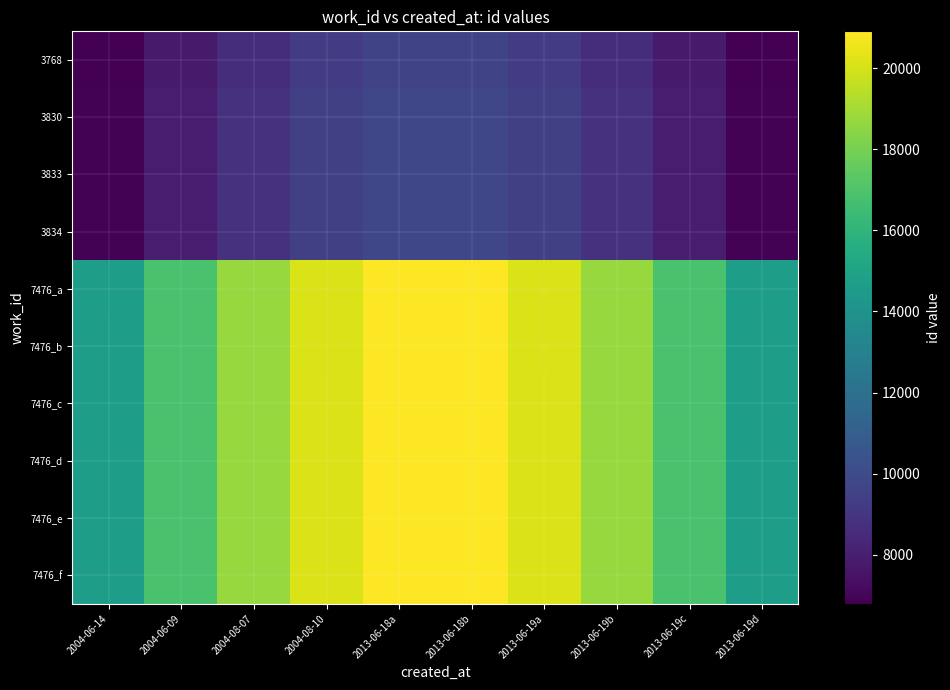

Reading left to right, extract all data points from this chart.

3768: 2004-06-14=6799.8	2004-06-09=7796.5	2004-08-07=8673.0	2004-08-10=9323.6	2013-06-18a=9669.7	2013-06-18b=9669.7	2013-06-19a=9323.6	2013-06-19b=8673.0	2013-06-19c=7796.5	2013-06-19d=6799.8
3830: 2004-06-14=6901.3	2004-06-09=7912.9	2004-08-07=8802.5	2004-08-10=9462.7	2013-06-18a=9814.1	2013-06-18b=9814.1	2013-06-19a=9462.7	2013-06-19b=8802.5	2013-06-19c=7912.9	2013-06-19d=6901.3
3833: 2004-06-14=6904.8	2004-06-09=7916.9	2004-08-07=8806.9	2004-08-10=9467.5	2013-06-18a=9819.0	2013-06-18b=9819.0	2013-06-19a=9467.5	2013-06-19b=8806.9	2013-06-19c=7916.9	2013-06-19d=6904.8
3834: 2004-06-14=6905.5	2004-06-09=7917.7	2004-08-07=8807.8	2004-08-10=9468.5	2013-06-18a=9820.0	2013-06-18b=9820.0	2013-06-19a=9468.5	2013-06-19b=8807.8	2013-06-19c=7917.7	2013-06-19d=6905.5
7476_a: 2004-06-14=14677.6	2004-06-09=16829.0	2004-08-07=18721.0	2004-08-10=20125.2	2013-06-18a=20872.4	2013-06-18b=20872.4	2013-06-19a=20125.2	2013-06-19b=18721.0	2013-06-19c=16829.0	2013-06-19d=14677.6
7476_b: 2004-06-14=14681.8	2004-06-09=16833.9	2004-08-07=18726.3	2004-08-10=20131.0	2013-06-18a=20878.4	2013-06-18b=20878.4	2013-06-19a=20131.0	2013-06-19b=18726.3	2013-06-19c=16833.9	2013-06-19d=14681.8
7476_c: 2004-06-14=14690.9	2004-06-09=16844.3	2004-08-07=18738.0	2004-08-10=20143.5	2013-06-18a=20891.3	2013-06-18b=20891.3	2013-06-19a=20143.5	2013-06-19b=18738.0	2013-06-19c=16844.3	2013-06-19d=14690.9
7476_d: 2004-06-14=14698.6	2004-06-09=16853.1	2004-08-07=18747.8	2004-08-10=20154.0	2013-06-18a=20902.3	2013-06-18b=20902.3	2013-06-19a=20154.0	2013-06-19b=18747.8	2013-06-19c=16853.1	2013-06-19d=14698.6
7476_e: 2004-06-14=14699.3	2004-06-09=16853.9	2004-08-07=18748.7	2004-08-10=20155.0	2013-06-18a=20903.3	2013-06-18b=20903.3	2013-06-19a=20155.0	2013-06-19b=18748.7	2013-06-19c=16853.9	2013-06-19d=14699.3
7476_f: 2004-06-14=14700.0	2004-06-09=16854.7	2004-08-07=18749.6	2004-08-10=20156.0	2013-06-18a=20904.3	2013-06-18b=20904.3	2013-06-19a=20156.0	2013-06-19b=18749.6	2013-06-19c=16854.7	2013-06-19d=14700.0